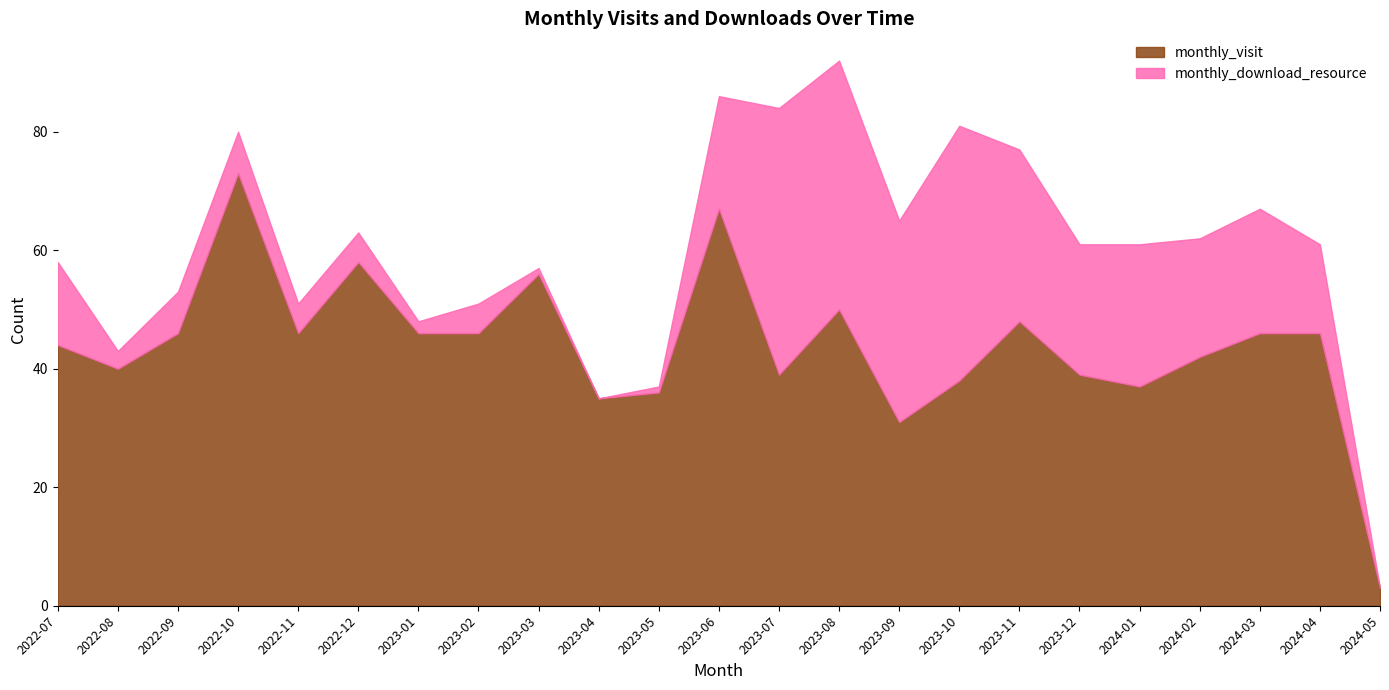

What value does the monthly_visit series have at 2024-01?

37